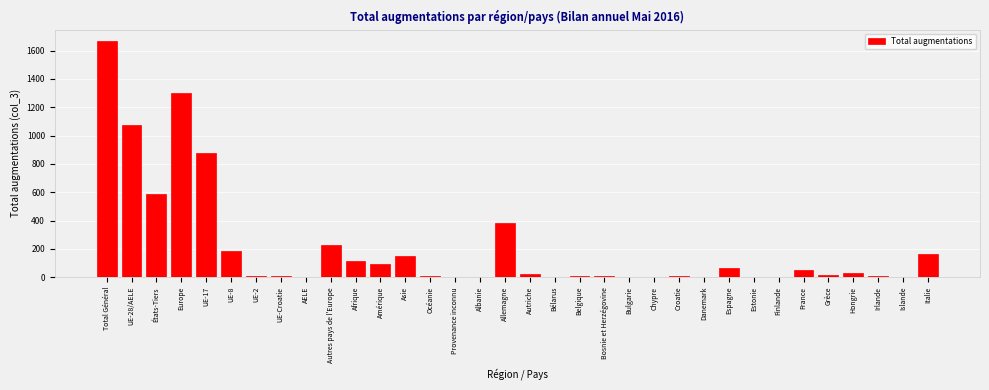

What is the sum of all values?

7076